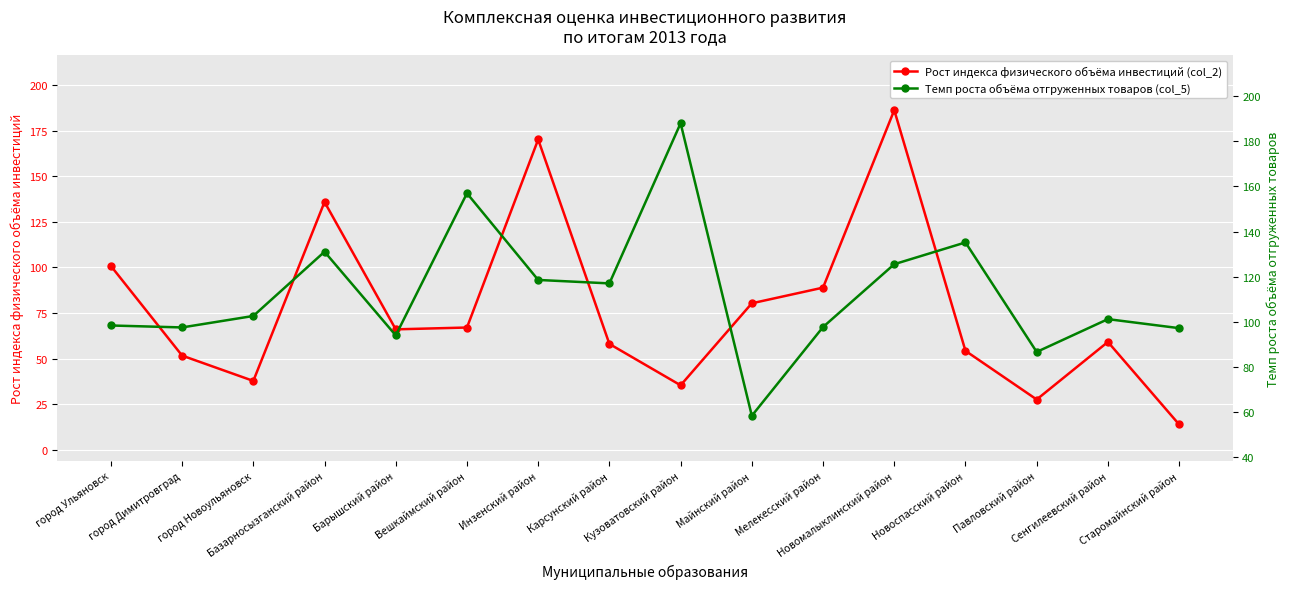

Which series ends up on top after the final intersection of Рост индекса физического объёма инвестиций (col_2) and Темп роста объёма отгруженных товаров (col_5)?

Темп роста объёма отгруженных товаров (col_5)